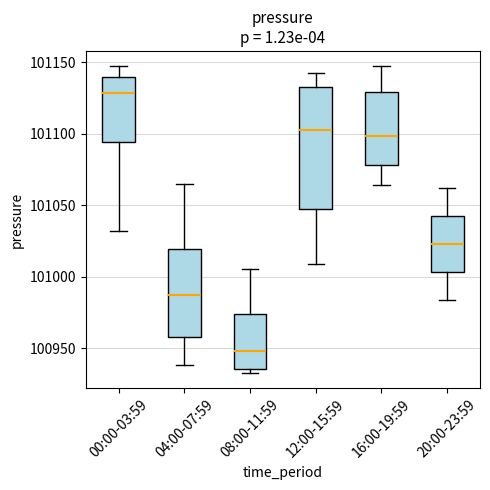

Which box has the highest median line?

00:00-03:59